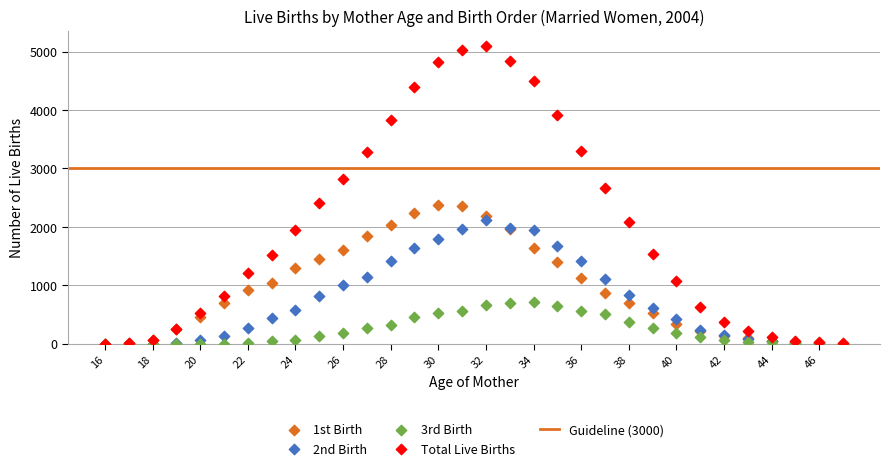

Which series has the widest spread of Y values?

Total Live Births